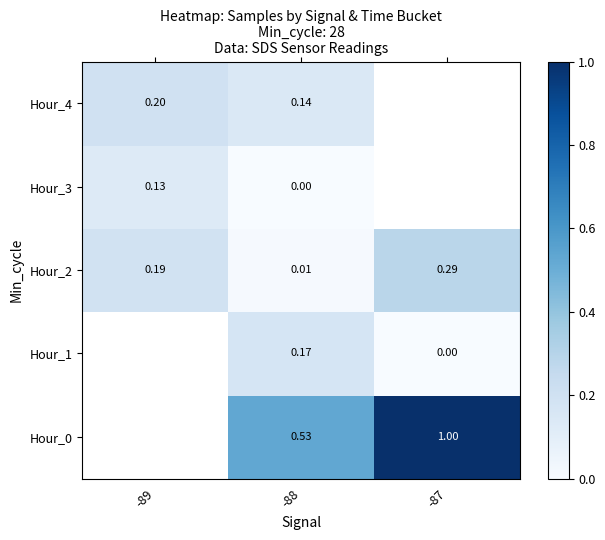

What is the total value across all series at -88?

0.9